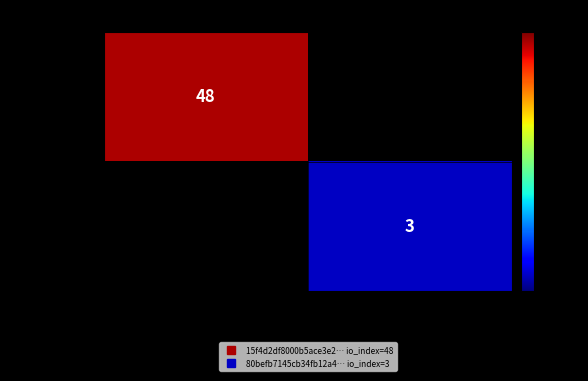

Rank the series by their maximum value, from lowest to highest.

15f4d2df8000…, 80befb7145cb…